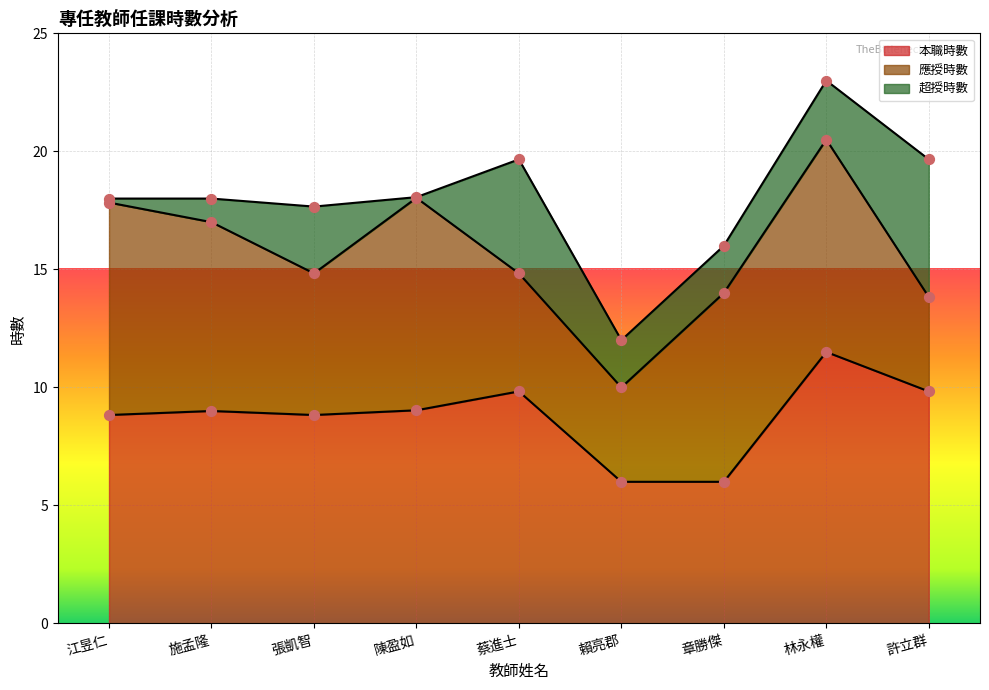

What are all the series names shown in the legend?

本職時數, 應授時數, 超授時數